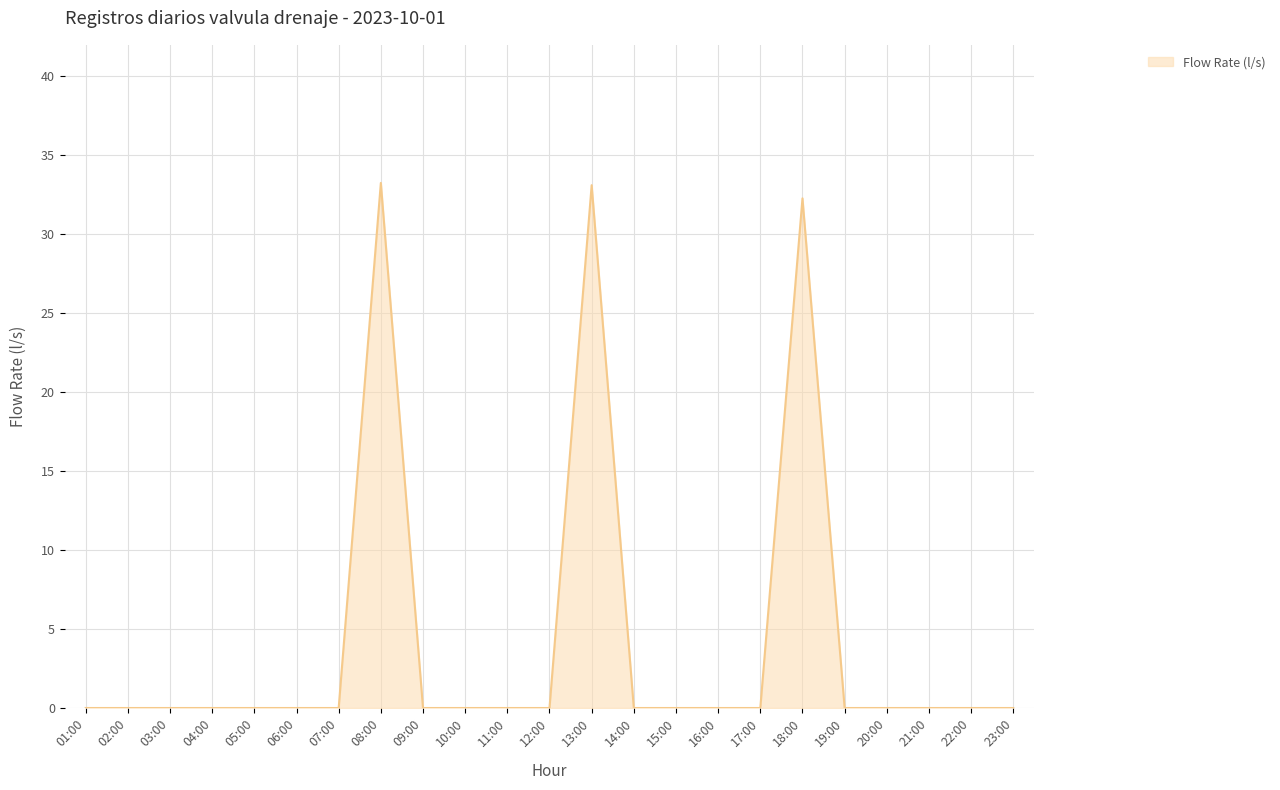

Is it true that the value at 04:00 is -18.0?

False